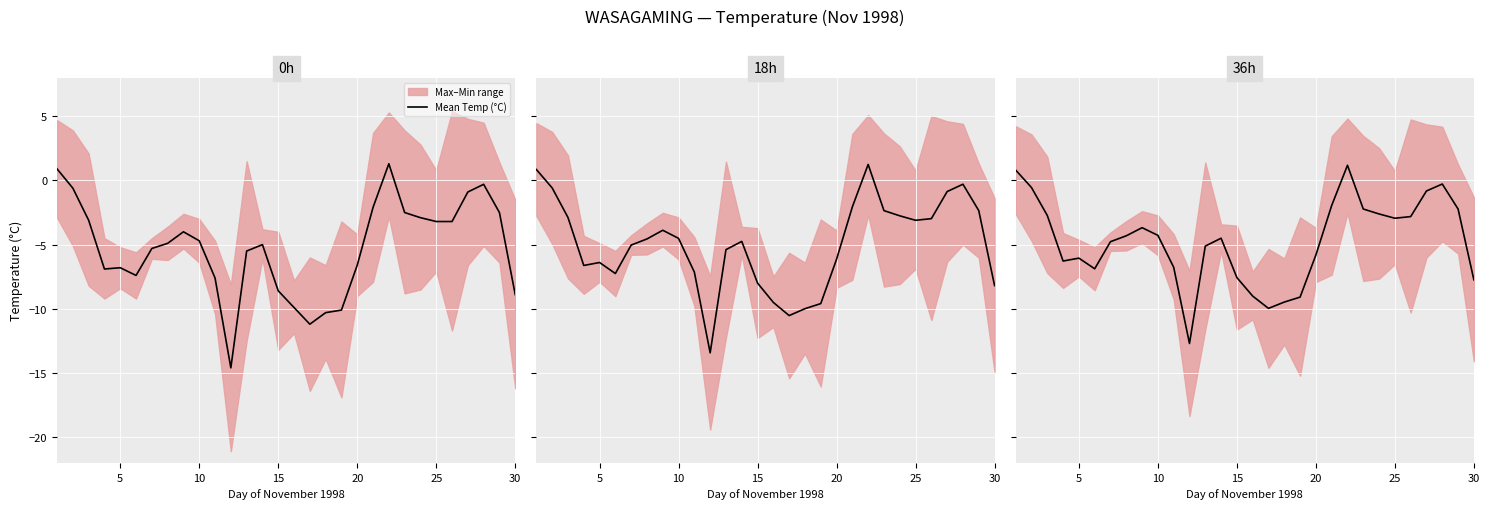

Reading left to right, extract all data points from this chart.

0.8	-0.6	-2.7	-6.3	-6.1	-6.9	-4.8	-4.3	-3.7	-4.3	-6.8	-12.7	-5.1	-4.5	-7.6	-9.0	-10.0	-9.5	-9.1	-5.8	-2.0	1.2	-2.2	-2.6	-2.9	-2.8	-0.8	-0.3	-2.2	-7.7